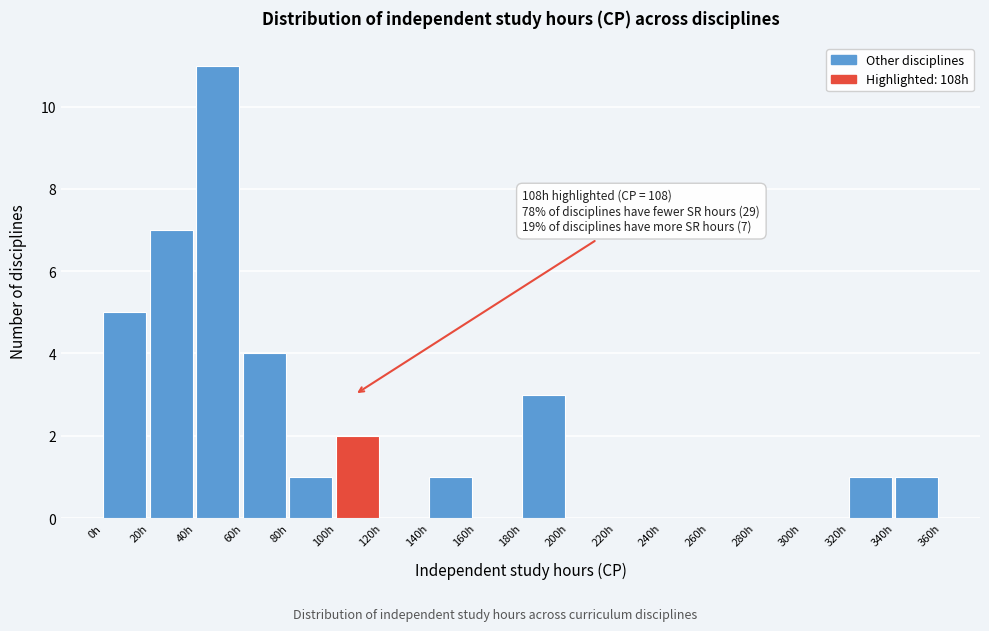

Which range on the x-axis has the tallest bar?

40 to 60